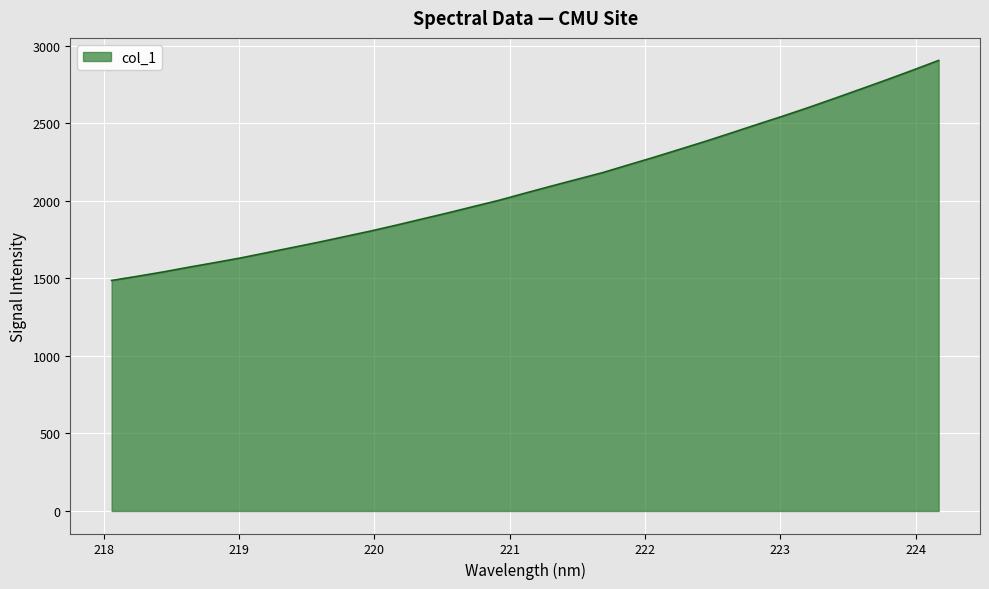

What is the greatest value displayed?

2905.9